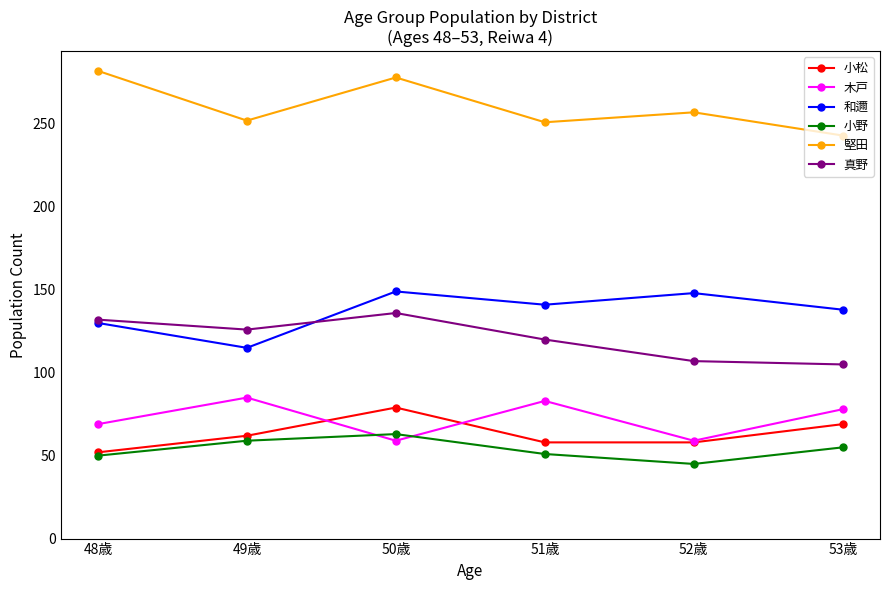

At which category does 和邇 reach its first local peak?

50歳